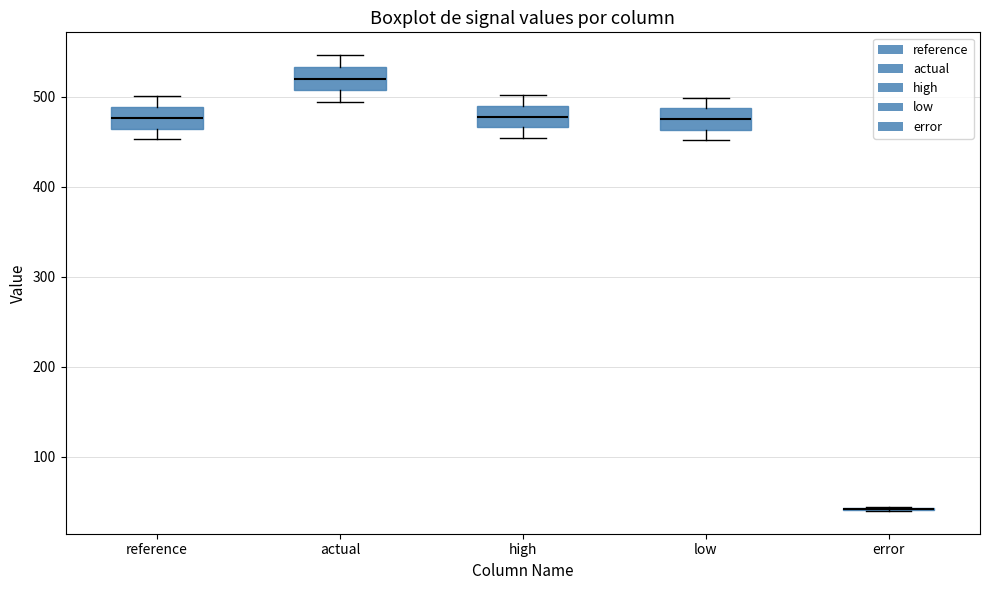

Reading left to right, read every box against the y-axis: the position of its median line, the range the box covers, and the ends of its whiskers. The values are not printed on the chart, so give them approximately, as read against the axis.

reference: median 480, box 460 to 490, whiskers 450 to 500
actual: median 520, box 510 to 530, whiskers 490 to 550
high: median 480, box 470 to 490, whiskers 450 to 500
low: median 480, box 460 to 490, whiskers 450 to 500
error: box collapsed to a line at 40, whiskers 40 to 40